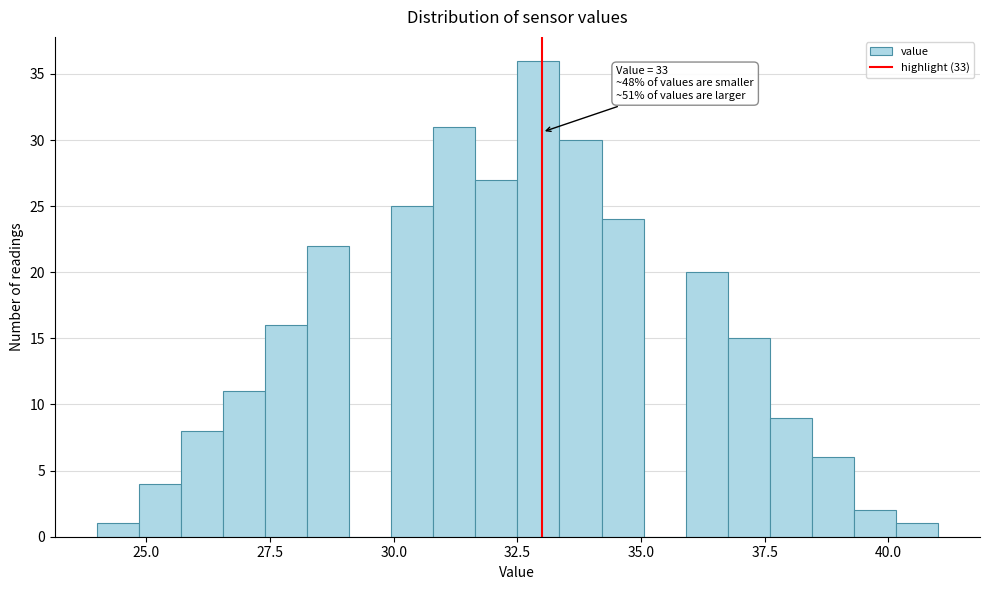

Around what value on the x-axis is the tallest bar? Give the approximate position of its centre, as read against the axis.

33.0